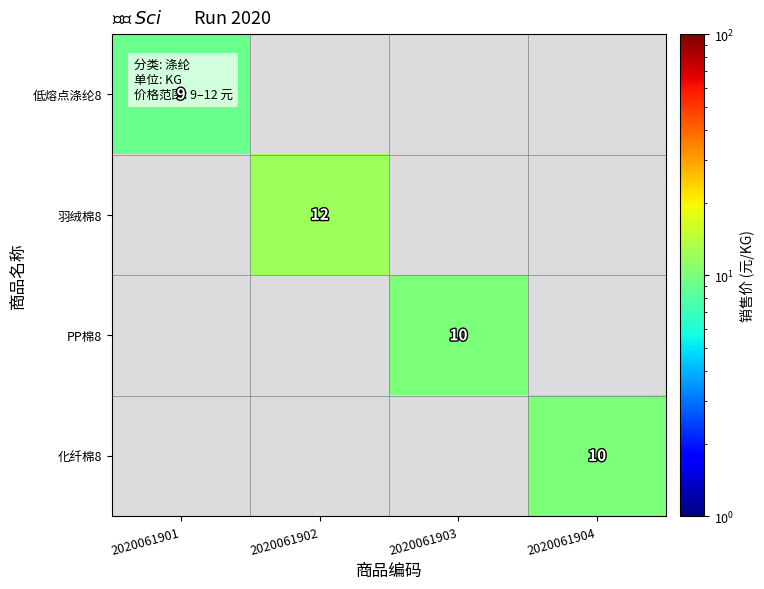

True or false: PP棉8 has a value of 7 at 2020061903.

False